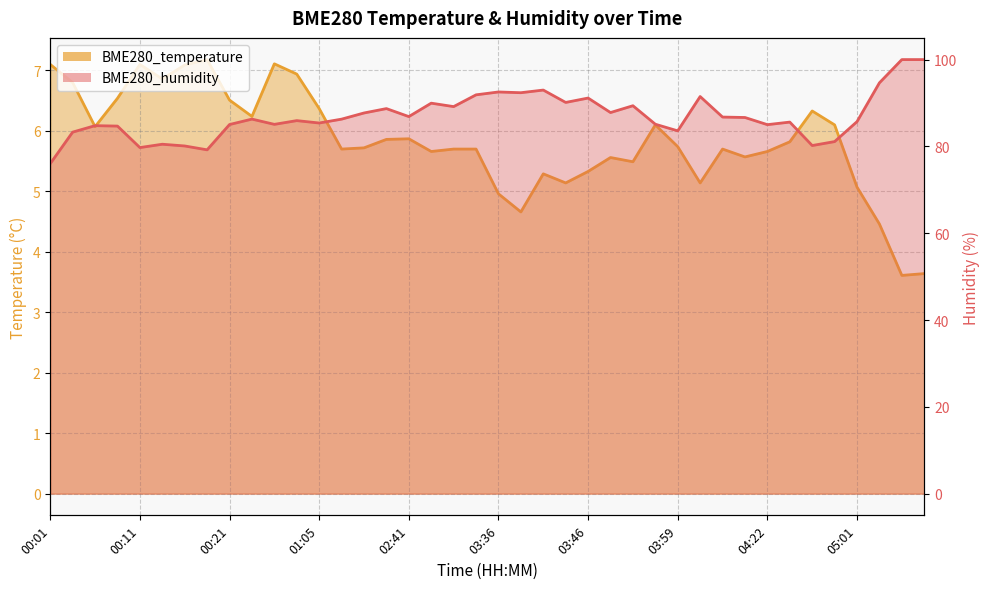

Rank the categories by BME280_humidity value from lowest to highest.

00:01, 00:18, 00:11, 00:16, 04:56, 00:13, 04:58, 00:04, 03:59, 00:09, 00:06, 04:22, 00:21, 00:38, 03:56, 01:05, 04:30, 05:01, 00:56, 01:35, 00:35, 04:19, 04:16, 02:41, 02:36, 03:48, 02:39, 02:55, 03:51, 02:47, 03:44, 03:46, 04:10, 03:26, 03:39, 03:36, 03:41, 05:25, 05:39, 05:42